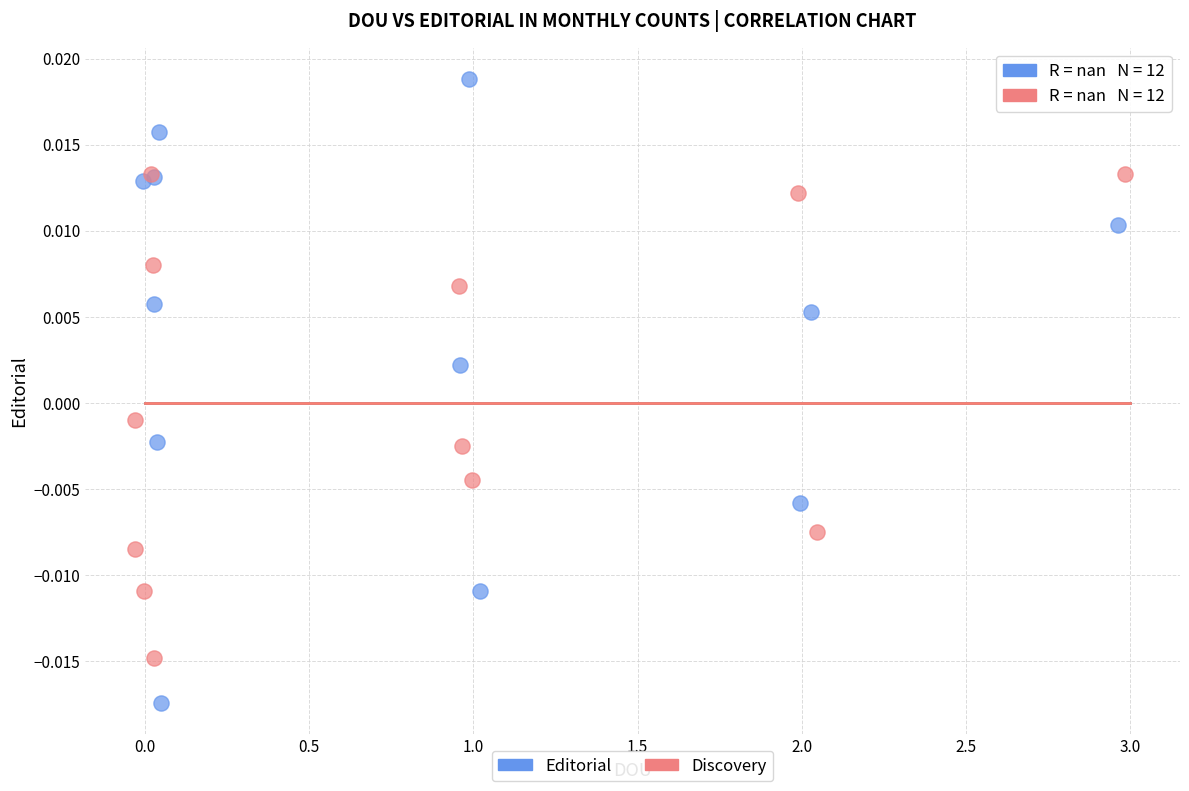

Which series has the widest spread of Y values?

Editorial